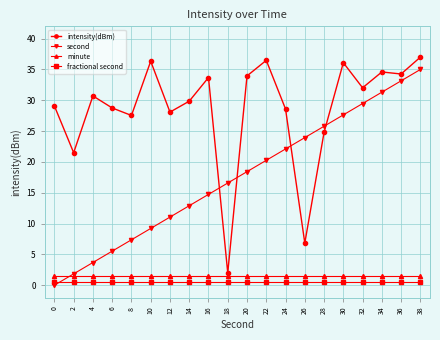

The value of second at 16 is 14.7. True or false?

True